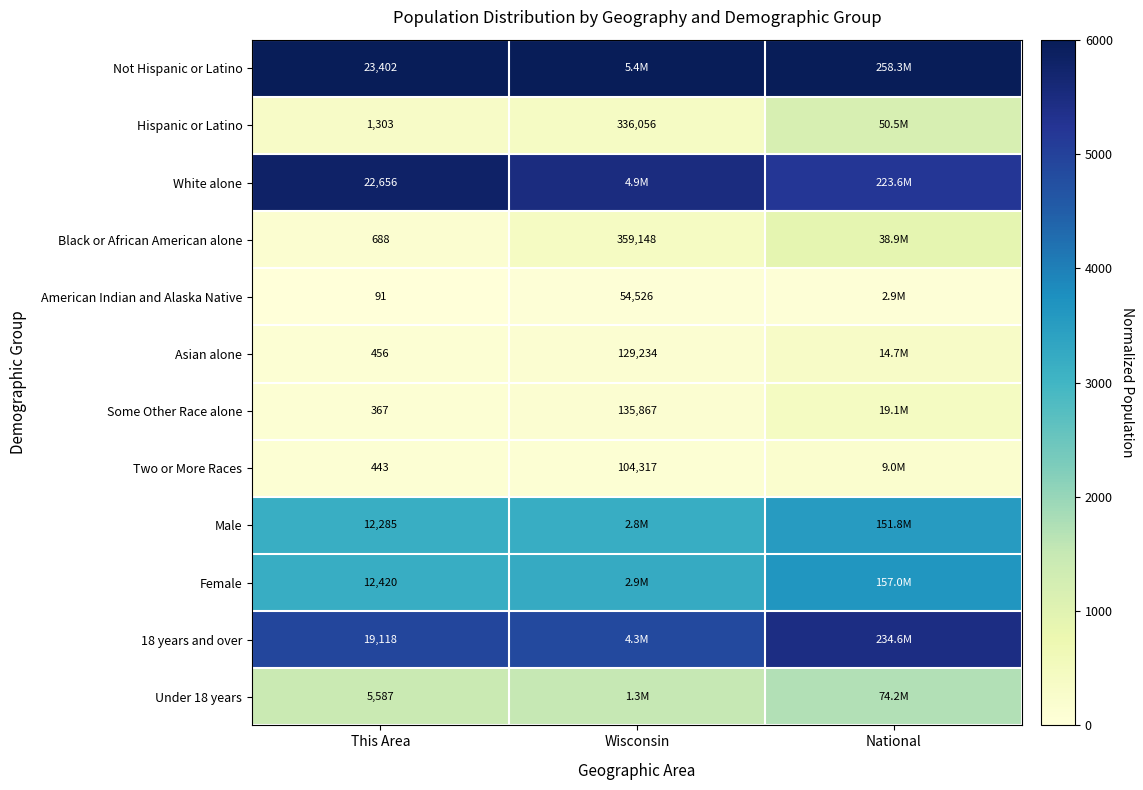

What is the total value across all series at Wisconsin?

25505.2